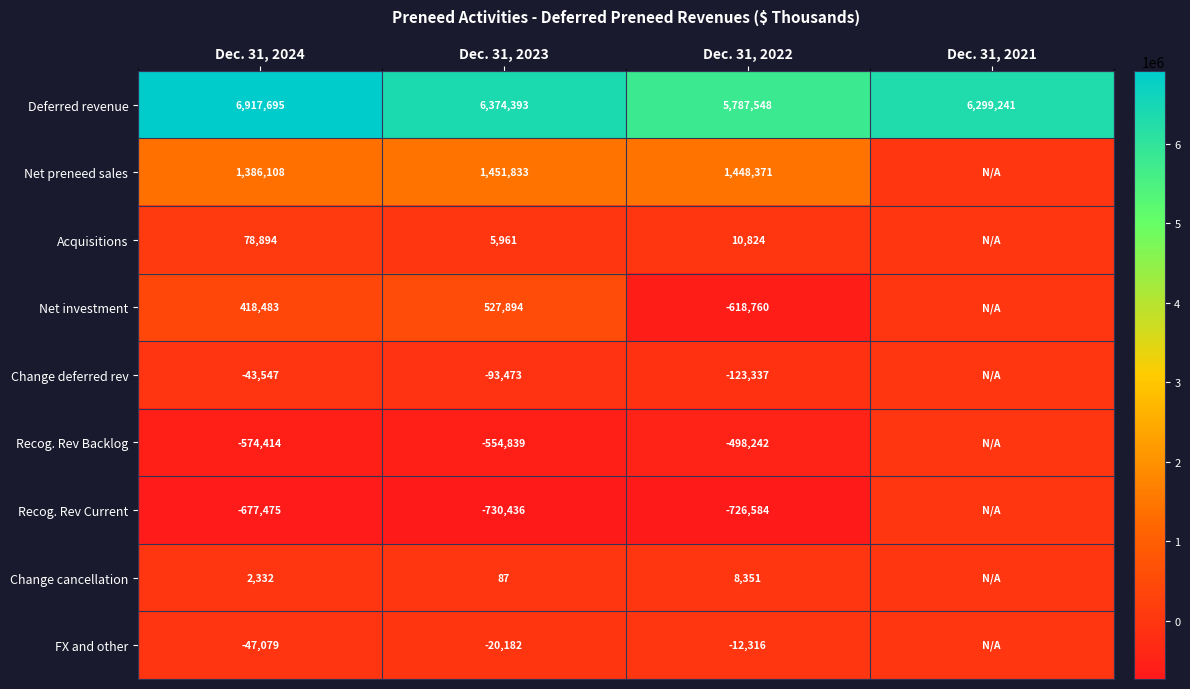

Which series changed the most between Dec. 31, 2024 and Dec. 31, 2022?

Deferred revenue